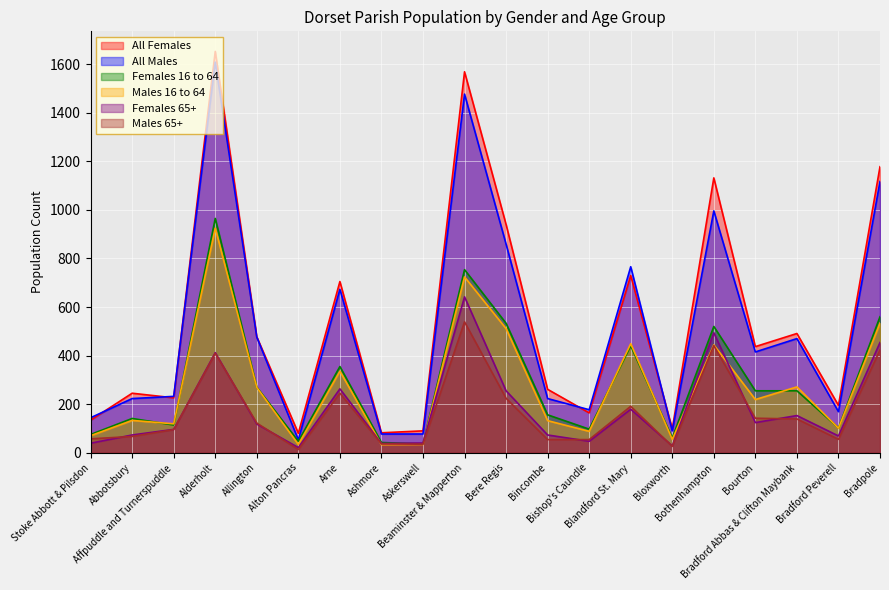

At which category does All Females reach its first local valley?

Affpuddle and Turnerspuddle